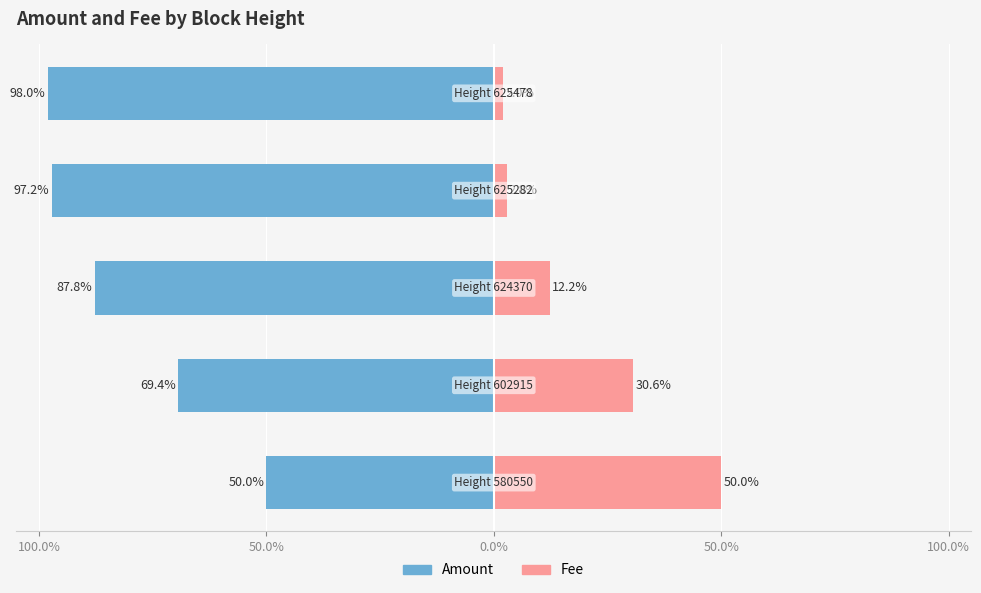

Which series has the widest spread of values?

Amount